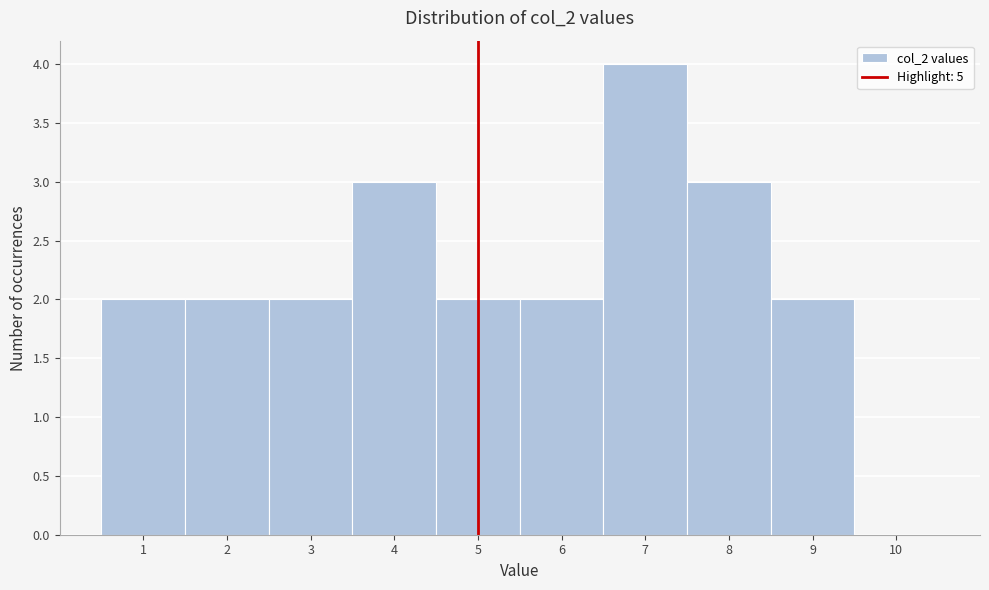

Reading left to right, list every bar in this chart as the range it spans on the x-axis followed by its height. The values are not printed on the chart, so give them approximately, as read against the axis.

0.5 to 1.5: 2
1.5 to 2.5: 2
2.5 to 3.5: 2
3.5 to 4.5: 3
4.5 to 5.5: 2
5.5 to 6.5: 2
6.5 to 7.5: 4
7.5 to 8.5: 3
8.5 to 9.5: 2
9.5 to 10.5: 0